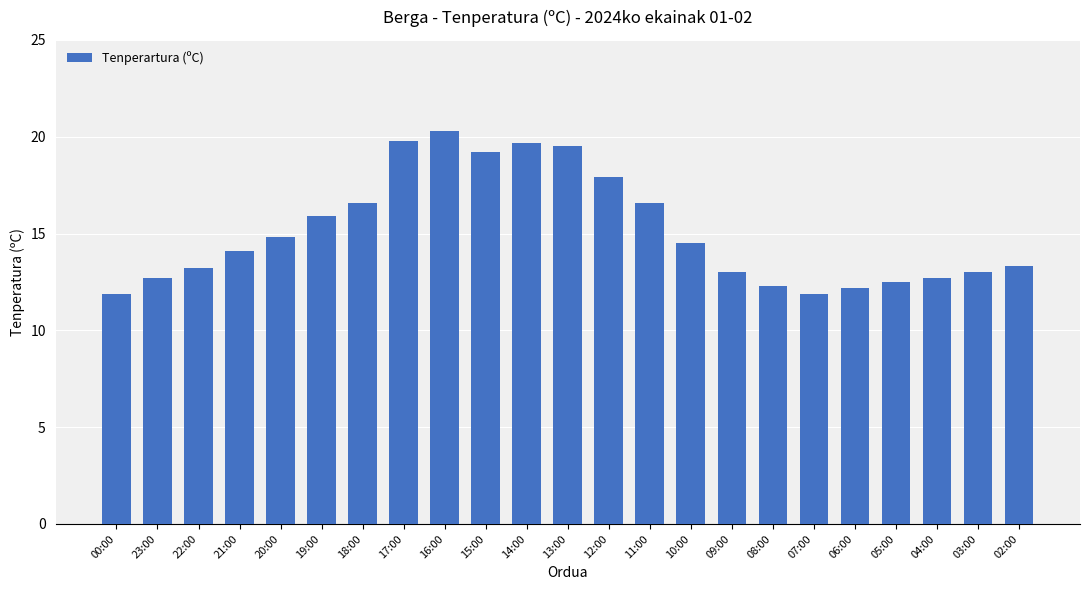

True or false: the data shows 11.9 at 00:00.

True